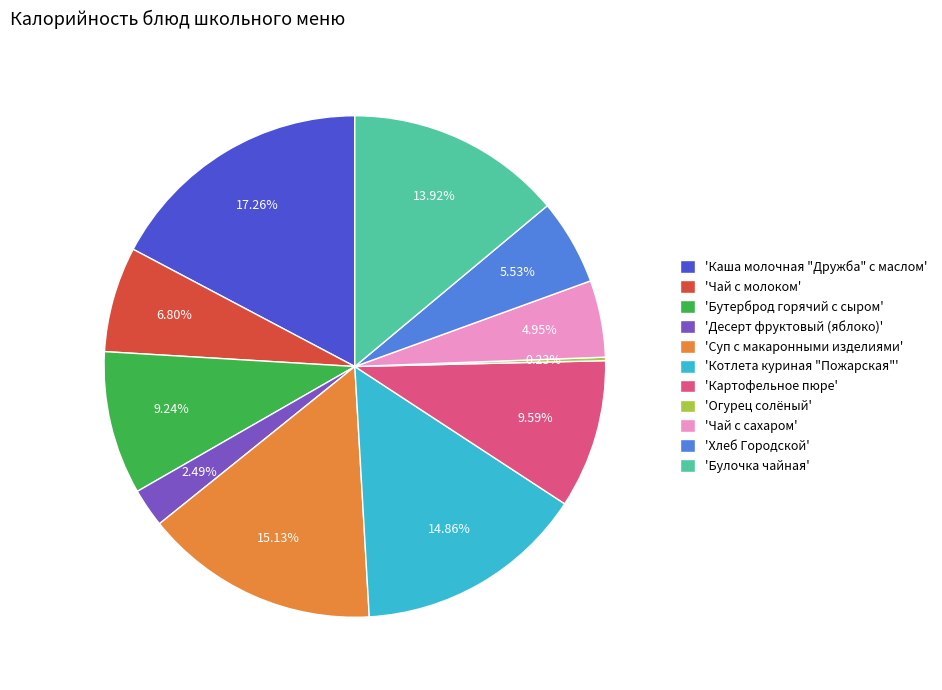

To the nearest percent, what is the difference between the largest and smallest slice percentages?

17%